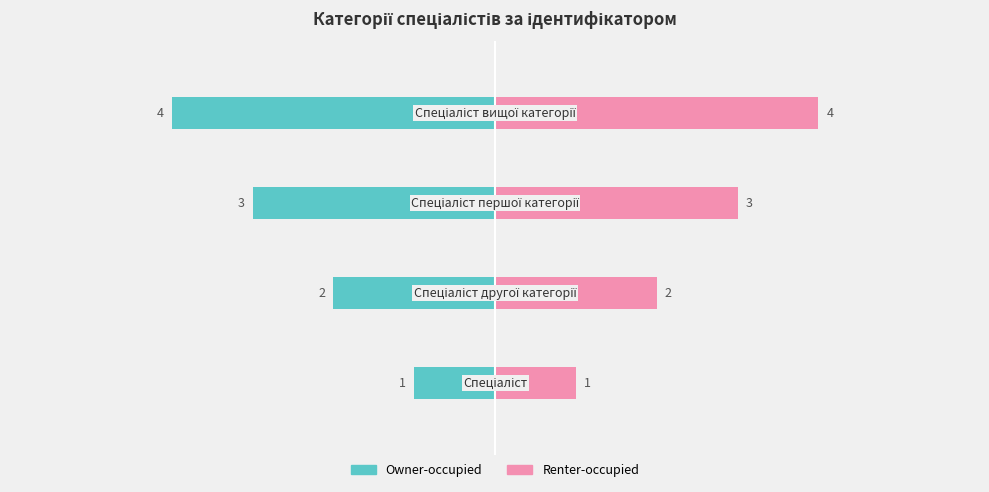

What are all the series names shown in the legend?

Owner-occupied, Renter-occupied